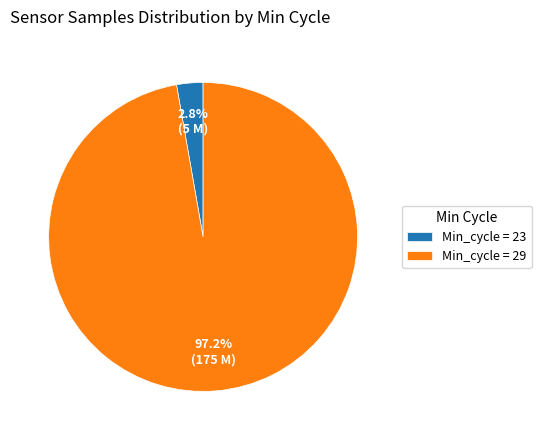

What is the largest slice in the pie chart?

Min_cycle = 29